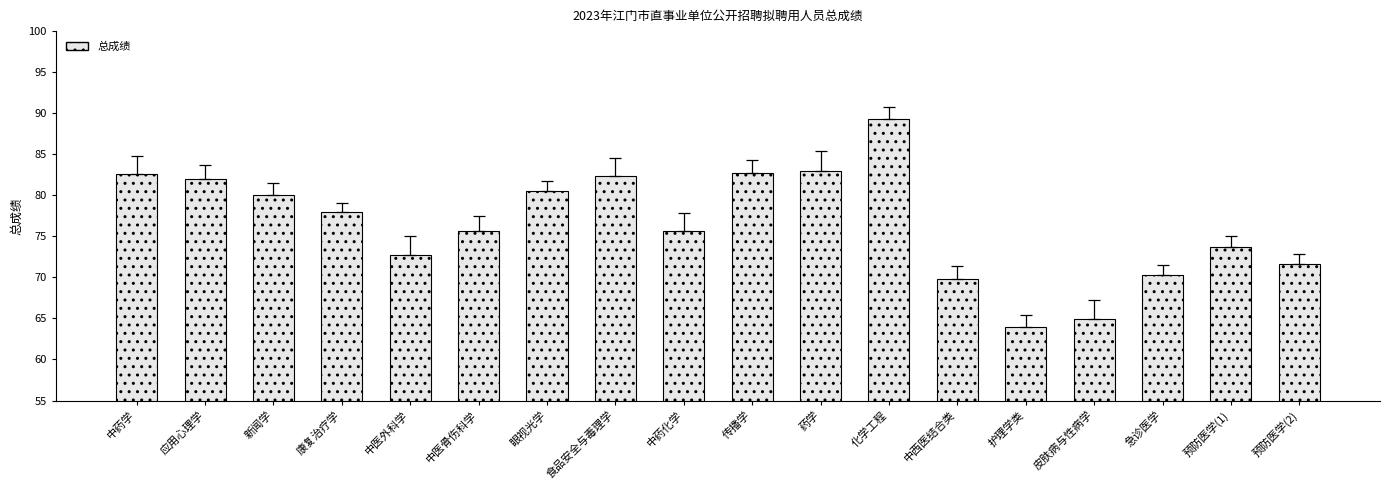

What is the sum of the values at 康复治疗学 and 中药化学?

153.5